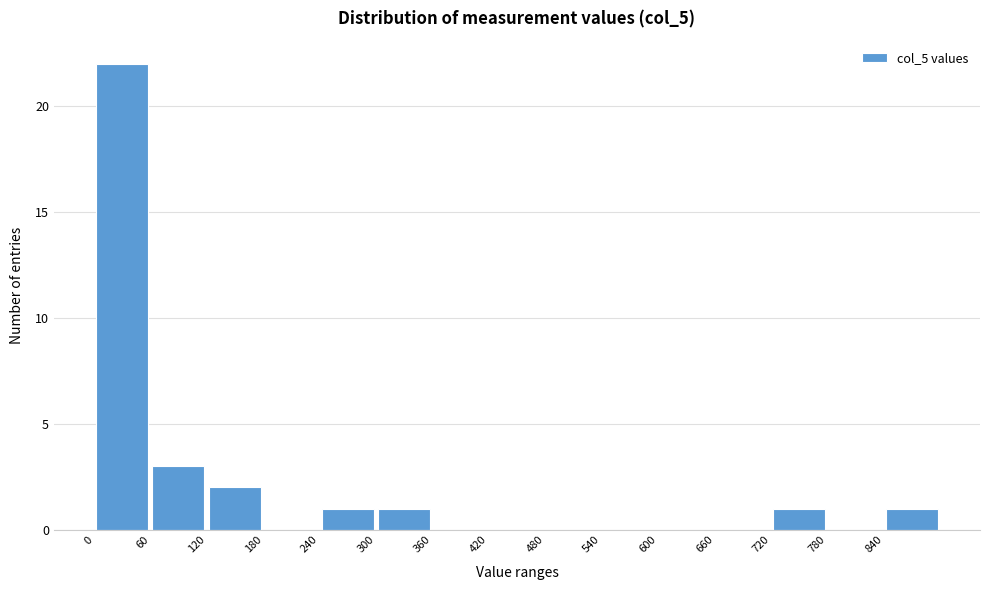

Reading left to right, list every bar in this chart as the range it spans on the x-axis followed by its height. Neither the bar edges nor the heights are printed on the chart, so give them approximately, as read against the axes.

0 to 60: 22
60 to 120: 3
120 to 180: 2
180 to 240: 0
240 to 300: 1
300 to 360: 1
360 to 420: 0
420 to 480: 0
480 to 540: 0
540 to 600: 0
600 to 660: 0
660 to 720: 0
720 to 780: 1
780 to 840: 0
840 to 900: 1